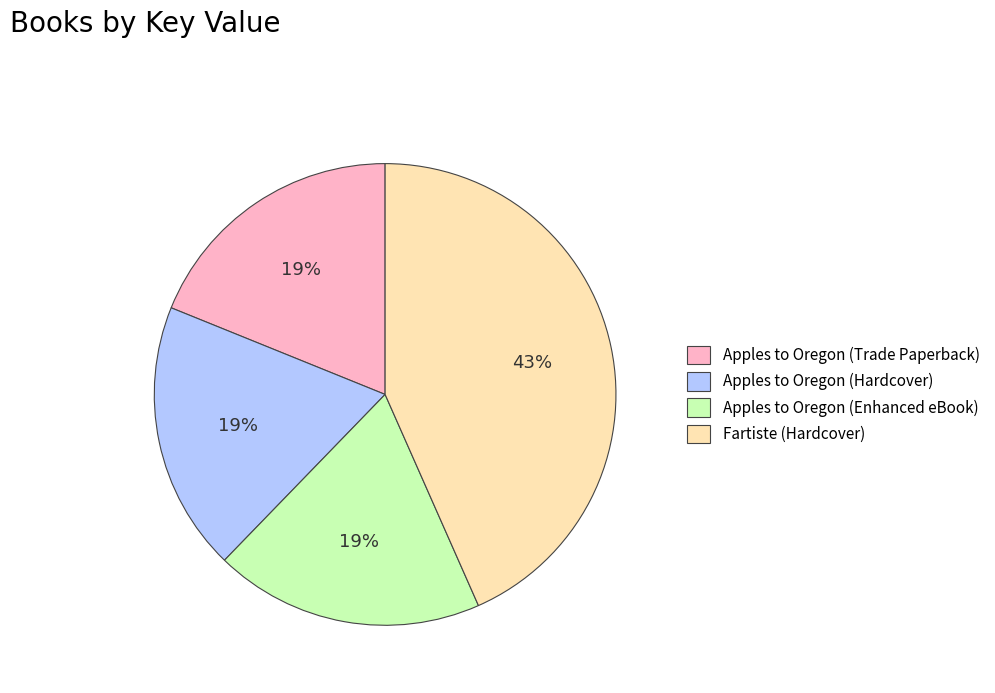

Count the number of slices in the pie.

4